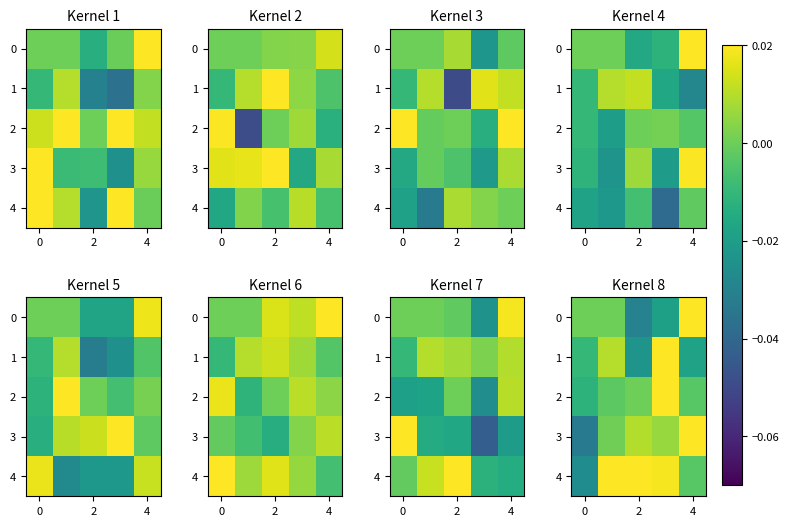

How many values in row_2 are above zero?

2